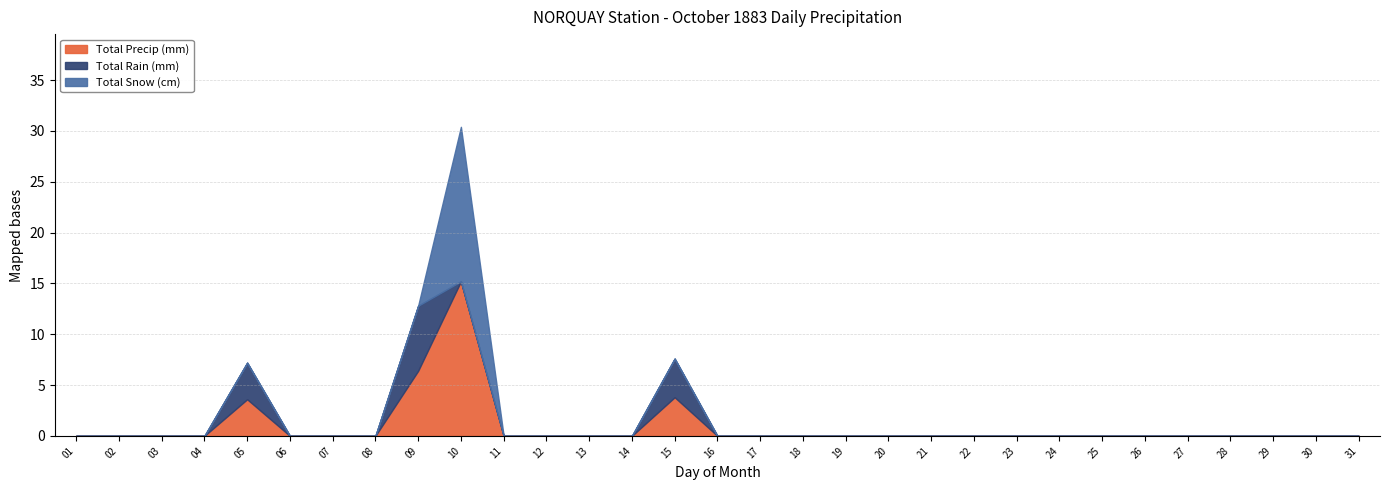

Is it true that Total Snow (cm) equals 7.2 at 02?

False